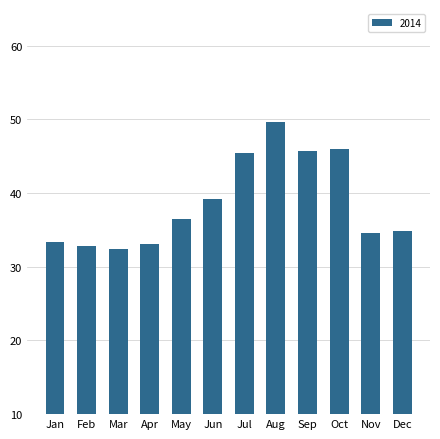

Reading left to right, extract all data points from this chart.

Jan=33.4	Feb=32.8	Mar=32.4	Apr=33.1	May=36.5	Jun=39.2	Jul=45.5	Aug=49.7	Sep=45.8	Oct=46.1	Nov=34.5	Dec=34.9